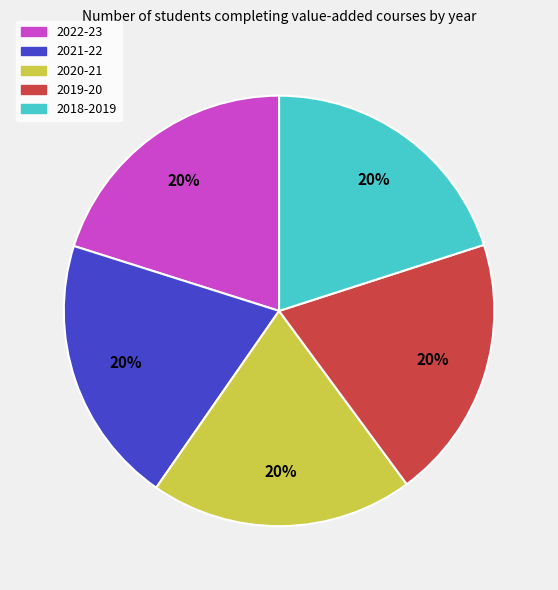

Do 2022-23 and 2020-21 together represent more than half of the pie?

No